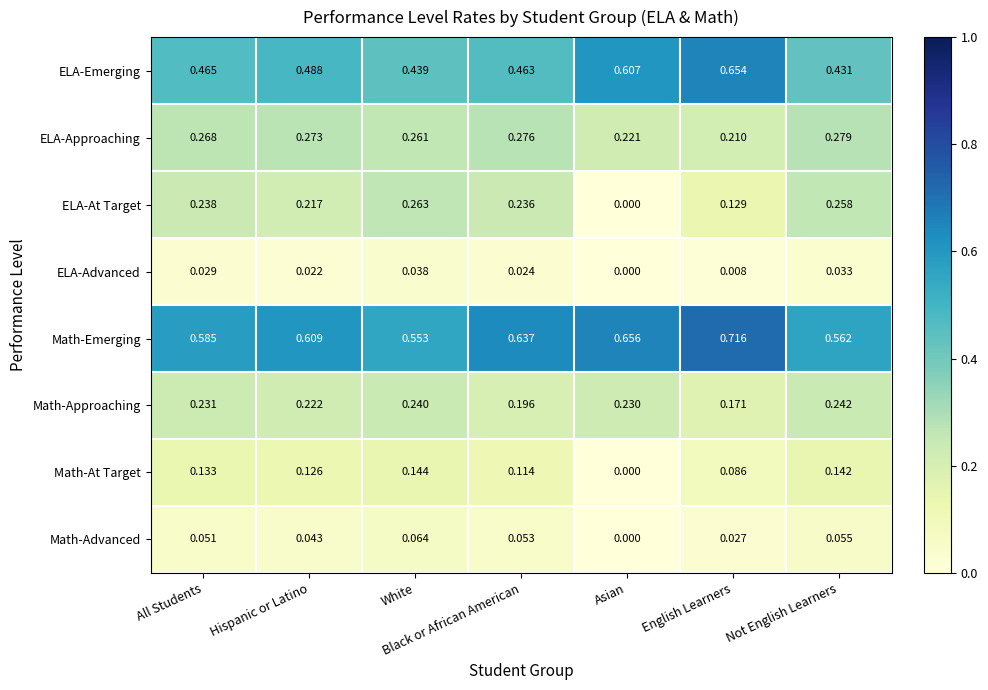

List the series in order of their peak value, highest first.

Math-Emerging, ELA-Emerging, ELA-Approaching, ELA-At Target, Math-Approaching, Math-At Target, Math-Advanced, ELA-Advanced